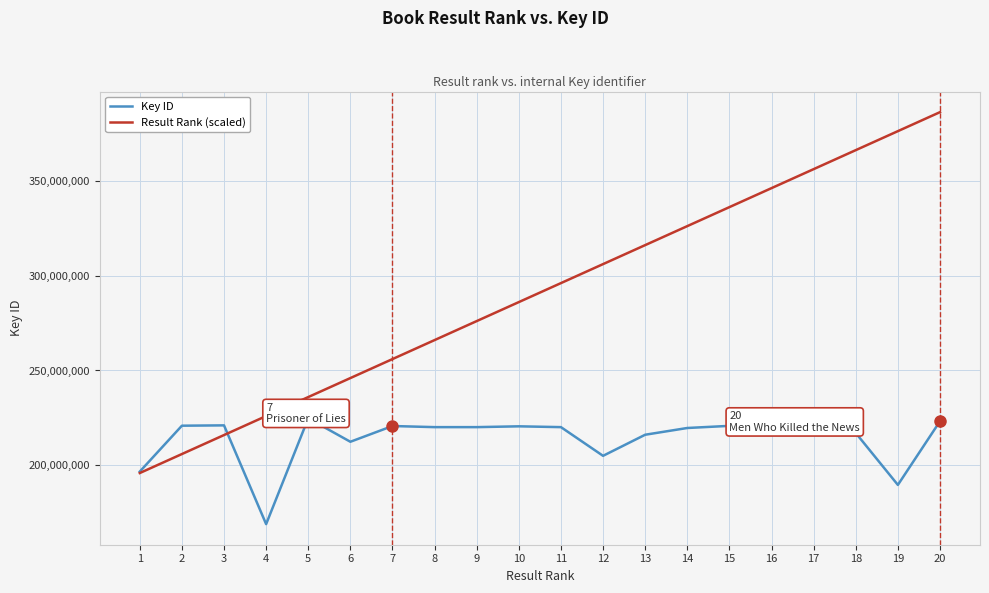

At which label does Result Rank (scaled) reach its peak?

20